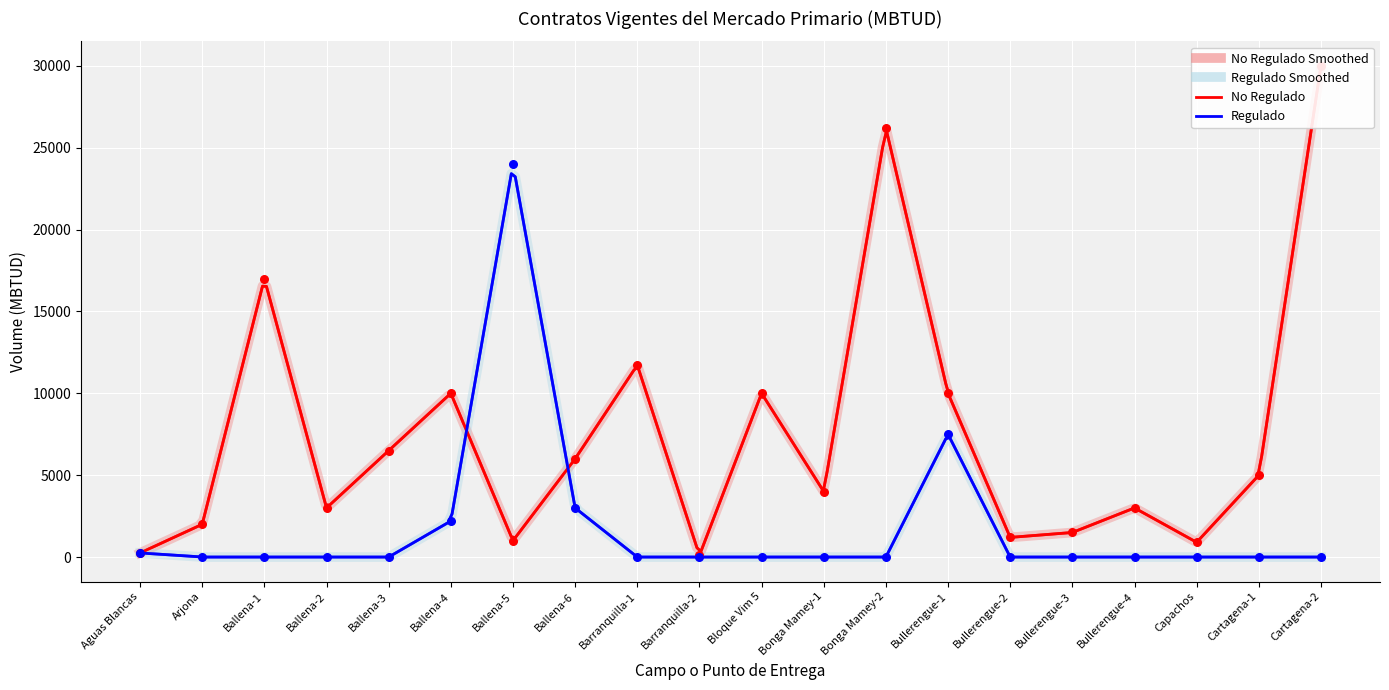

At how many categories does at least one series exceed 17077?

3